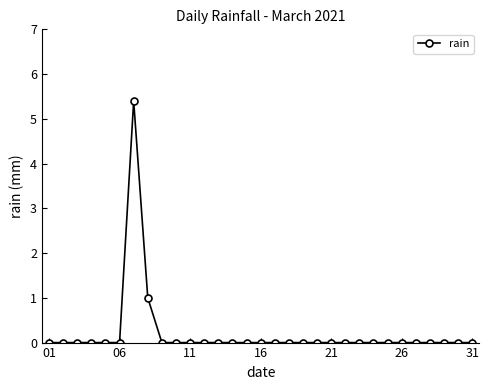

Is this an area chart (filled region under the line)?

No